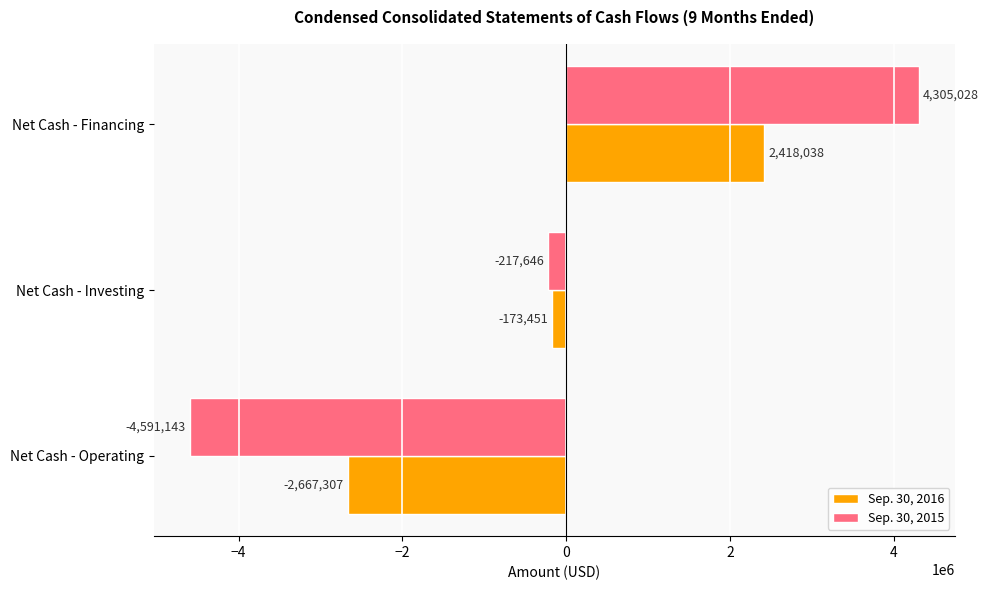

Which series has the widest spread of values?

Sep. 30, 2015